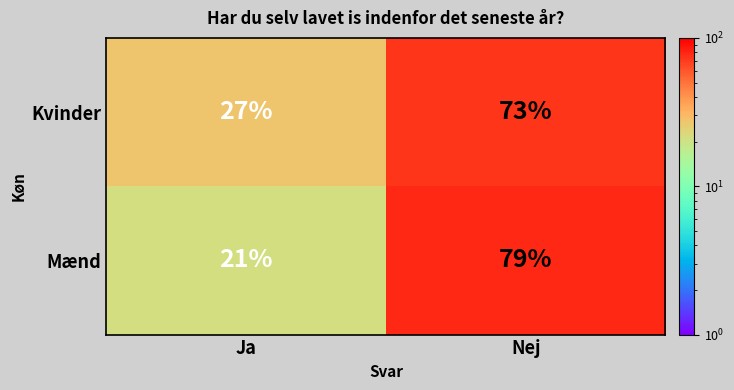

Reading left to right, extract all data points from this chart.

Kvinder: Ja=27	Nej=73
Mænd: Ja=21	Nej=79